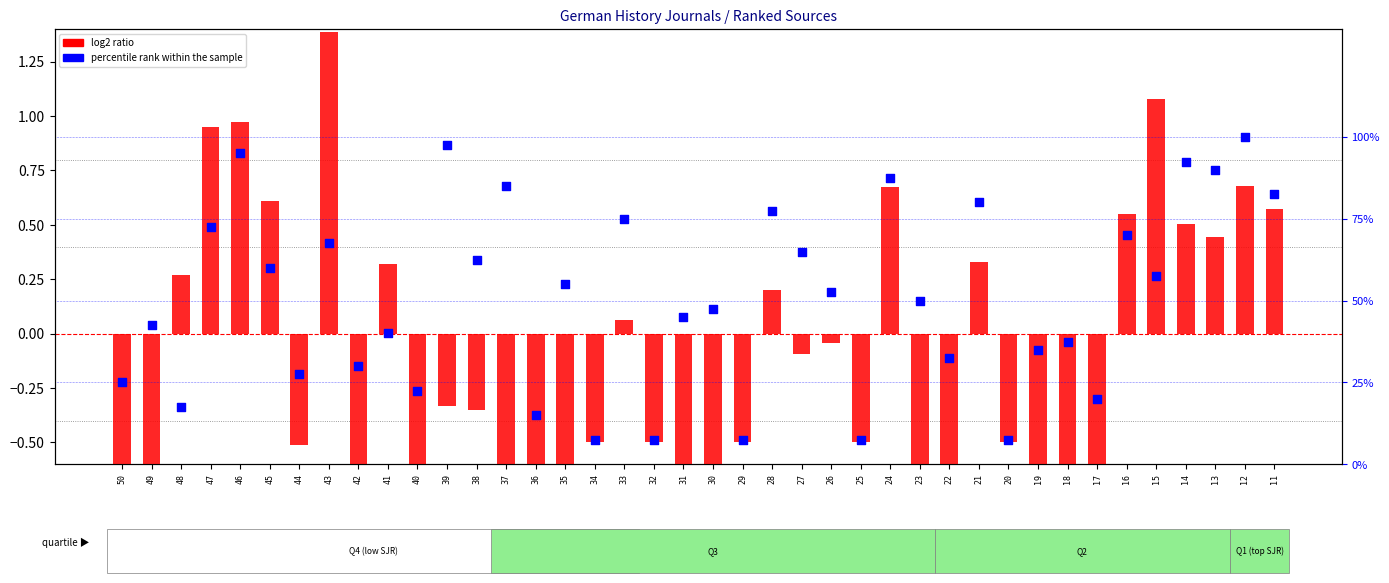

Which series has the widest spread of Y values?

percentile rank within the sample